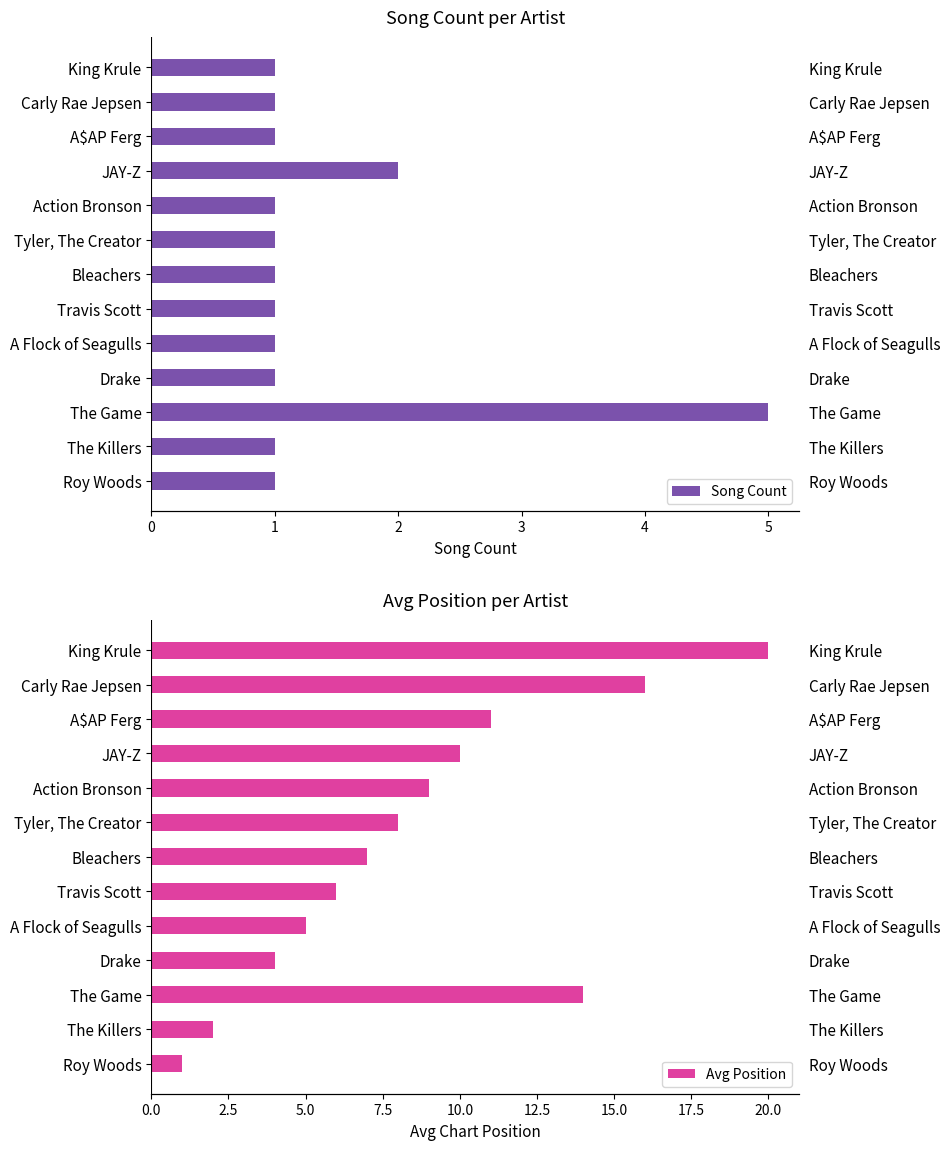

Count the number of data series in this chart.

2